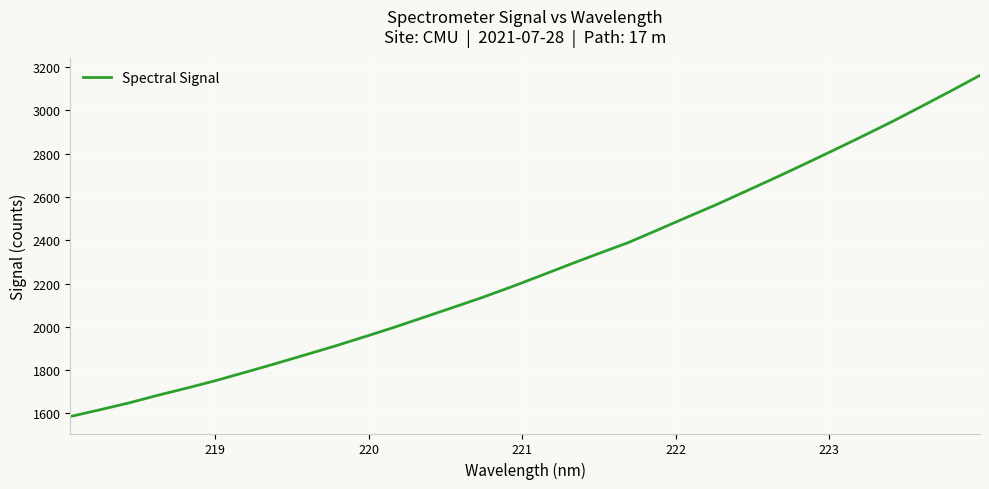

Does the chart display data point markers on the line(s)?

No